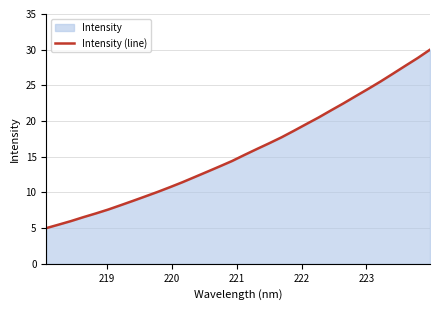

What is the value of the 19th point from the left?

16.9